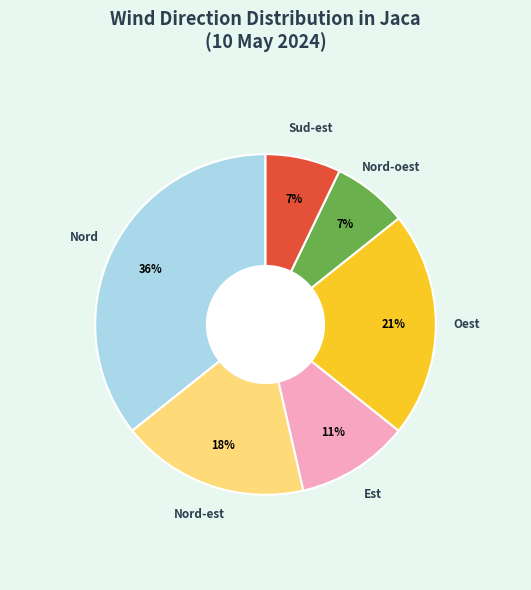

To the nearest percent, what is the difference between the largest and smallest slice percentages?

29%